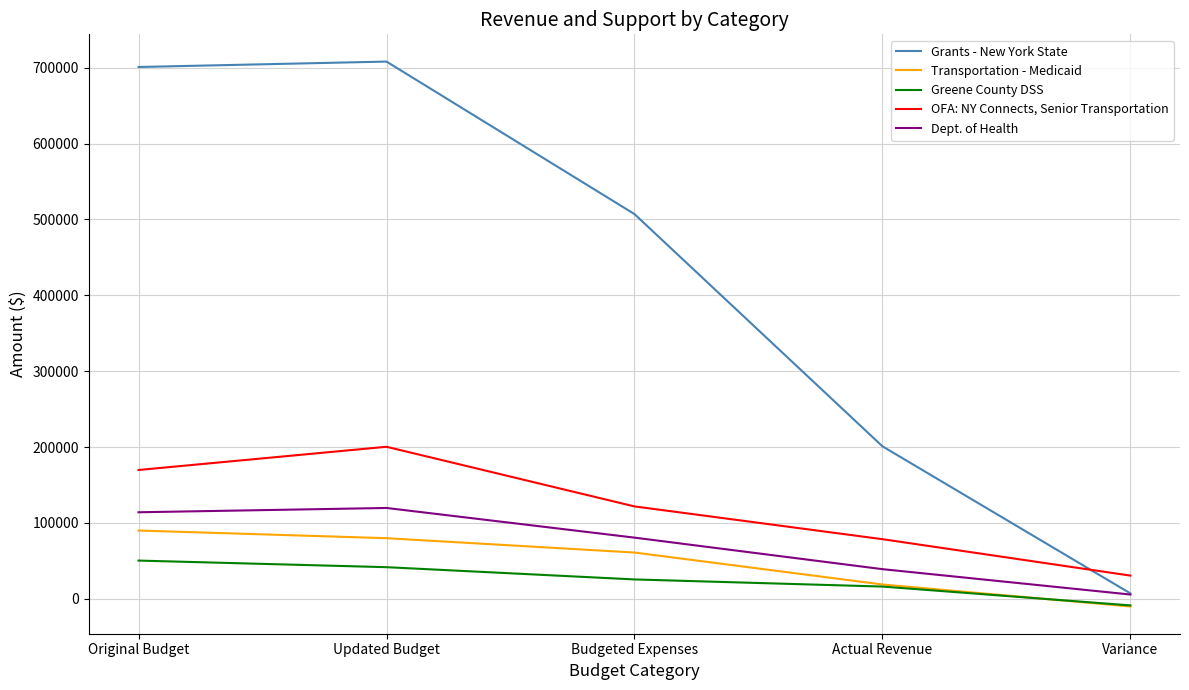

At which label does OFA: NY Connects, Senior Transportation first exceed 121781?

Original Budget